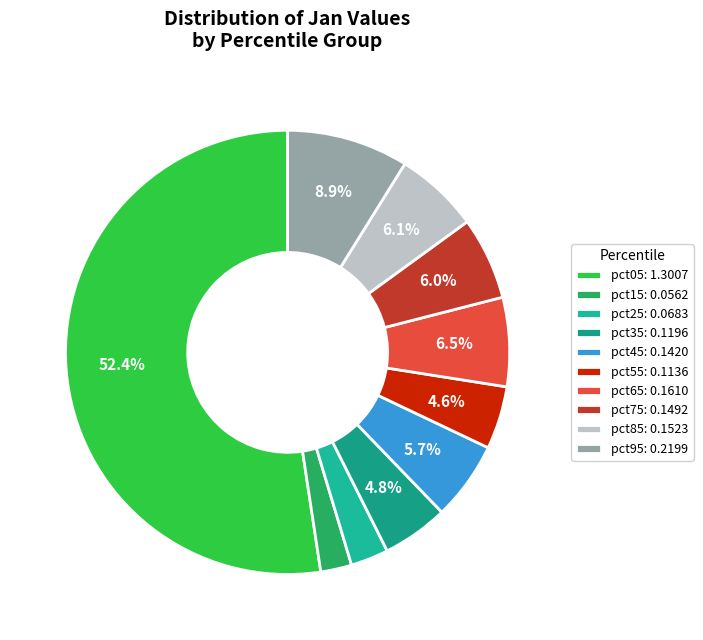

Which category accounts for the majority?

pct05